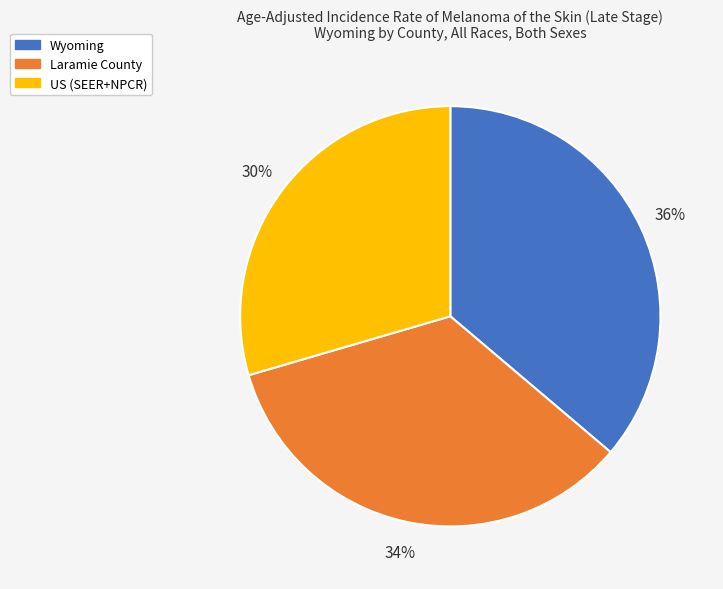

To the nearest percent, what is the average slice percentage?

33%